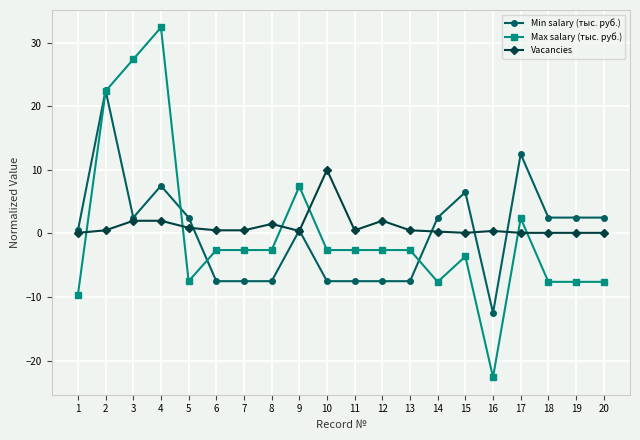

Rank the series by their maximum value, from lowest to highest.

Vacancies, Min salary (тыс. руб.), Max salary (тыс. руб.)